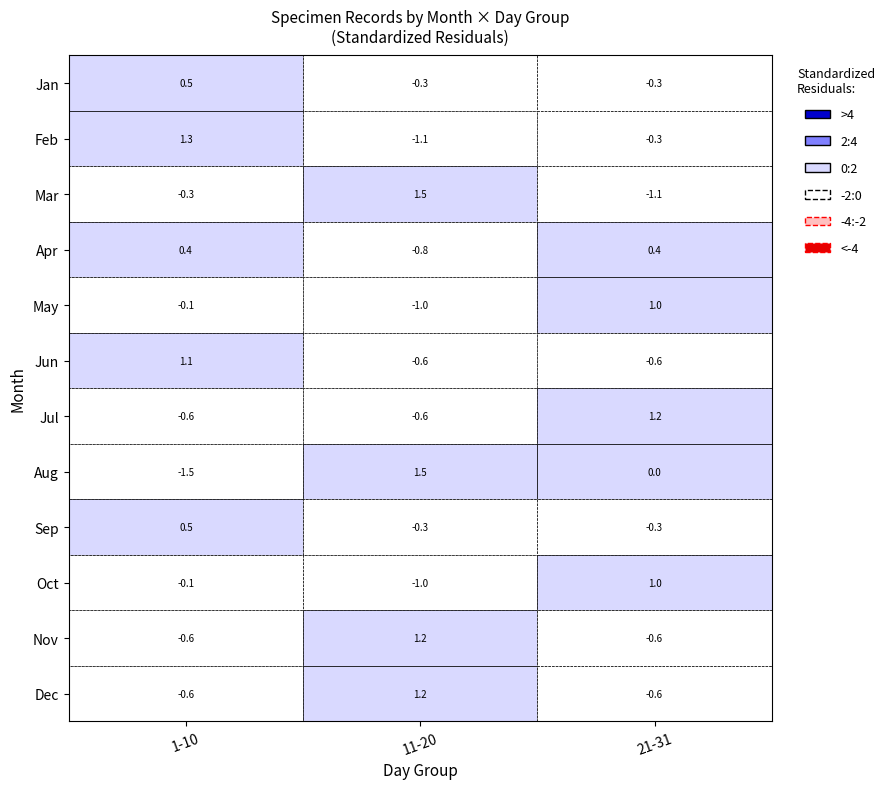

The 7 series shows 1 at 7. True or false?

True